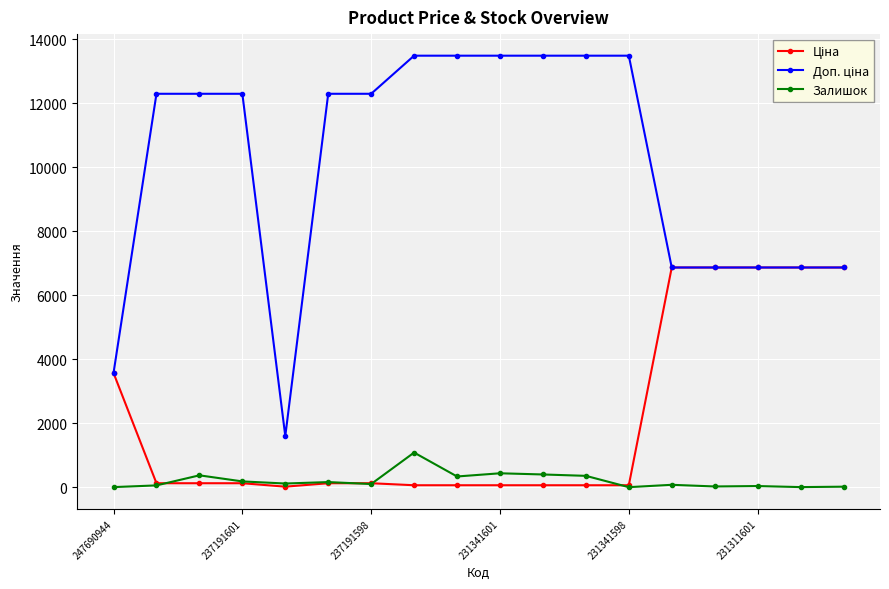

At how many categories does at least one series exceed 8858?

11